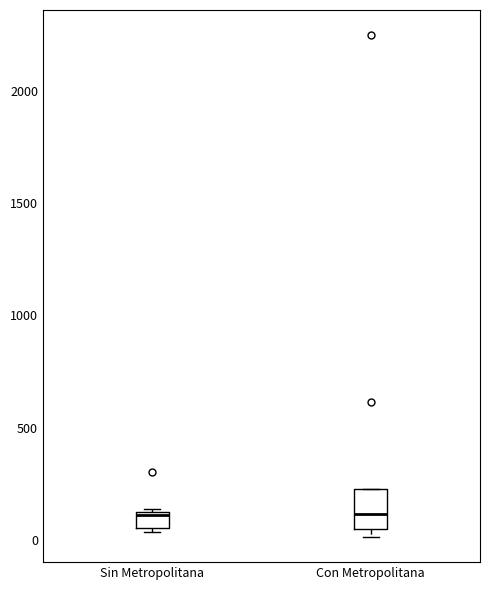

Comparing the boxes themselves (not the whiskers), which one is the tallest?

Con Metropolitana